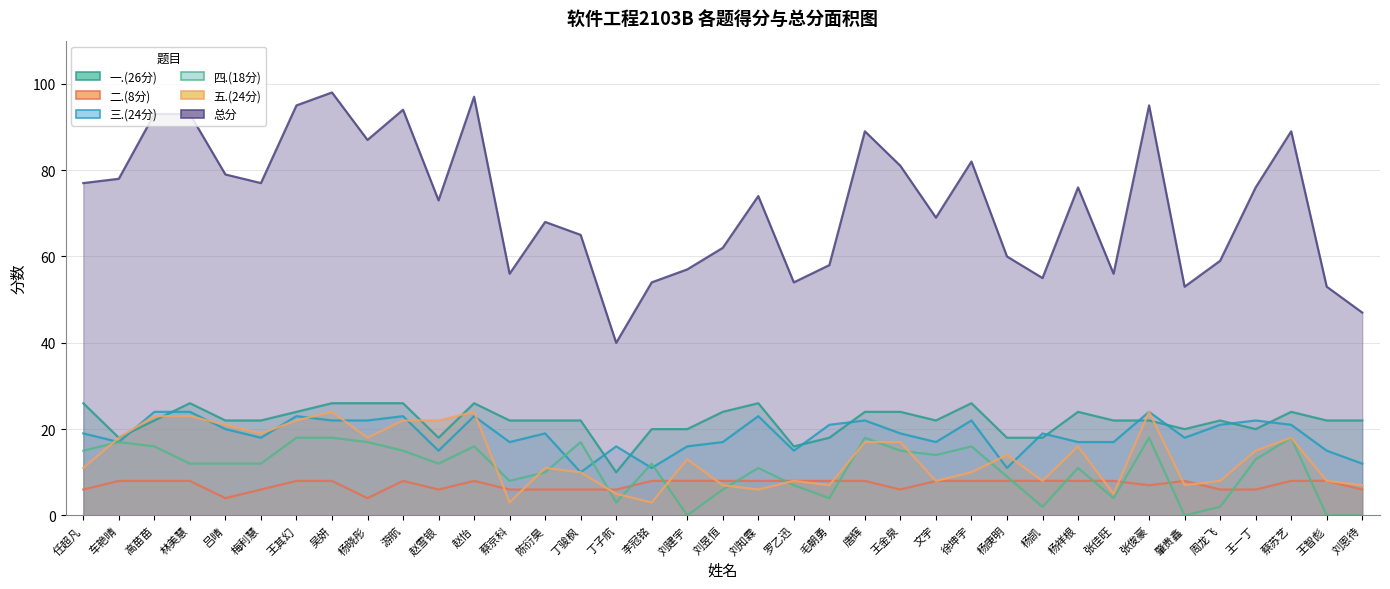

The 三.(24分) series shows 15 at 王智彪. True or false?

True